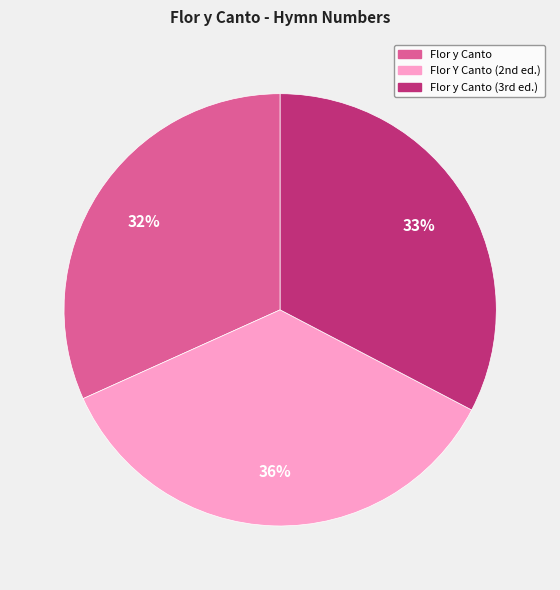

To the nearest percent, what is the difference between the largest and smallest slice percentages?

4%